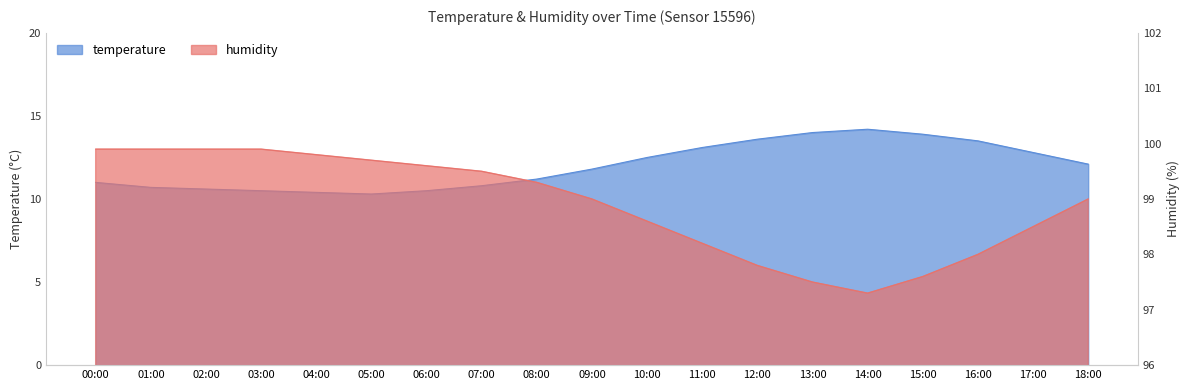

True or false: temperature has more than 1 interior local peaks.

False